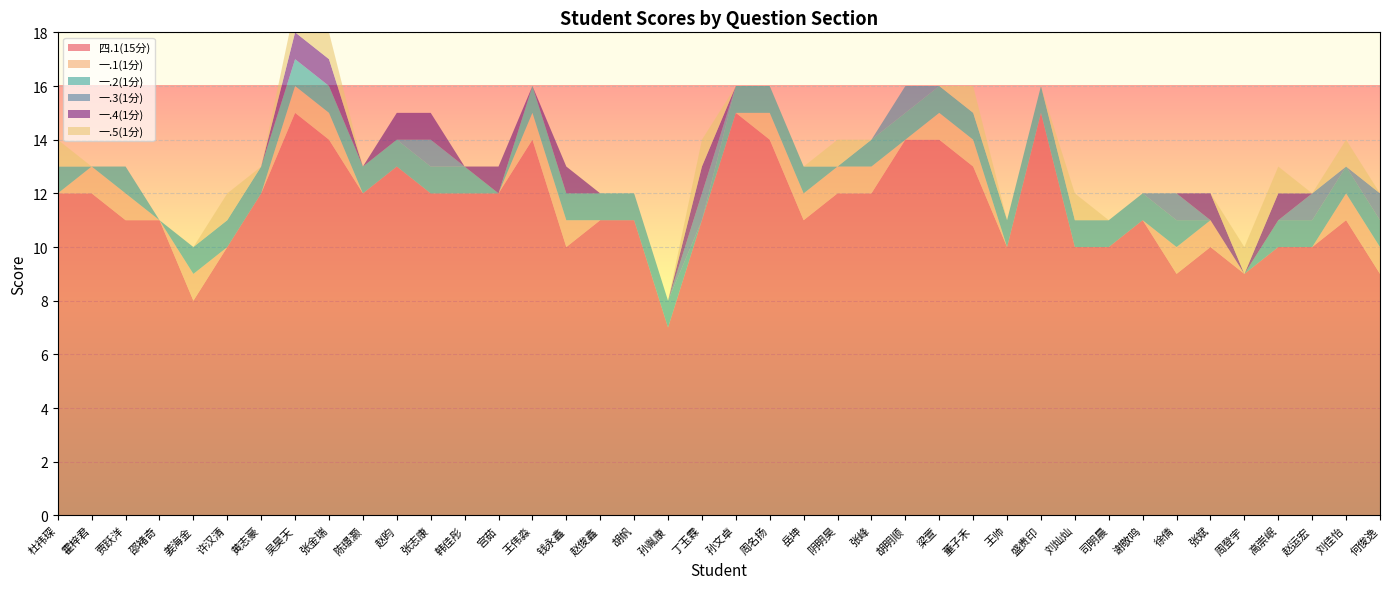

Reading left to right, extract all data points from this chart.

四.1(15分): 12	12	11	11	8	10	12	15	14	12	13	12	12	12	14	10	11	11	7	11	15	14	11	12	12	14	14	13	10	15	10	10	11	9	10	9	10	10	11	9
一.1(1分): 0	1	1	0	1	0	0	1	1	0	0	0	0	0	1	1	0	0	0	0	0	1	1	1	1	0	1	1	0	0	0	0	0	1	1	0	0	0	1	1
一.2(1分): 1	0	1	0	1	1	1	1	1	1	1	1	1	0	1	1	1	1	1	0	1	1	1	0	1	1	1	1	1	1	1	1	1	1	0	0	1	1	1	1
一.3(1分): 0	0	0	0	0	0	0	0	0	0	0	1	0	0	0	0	0	0	0	1	0	0	0	0	0	1	0	0	0	0	0	0	0	1	0	0	0	1	0	1
一.4(1分): 0	0	0	0	0	0	0	1	1	0	1	1	0	1	0	1	0	0	0	1	0	0	0	0	0	0	0	0	0	0	0	0	0	0	1	0	1	0	0	0
一.5(1分): 1	0	0	0	0	1	0	1	1	0	0	0	0	0	0	0	0	0	0	1	0	0	0	1	0	0	0	1	0	0	1	0	0	0	0	1	1	0	1	0